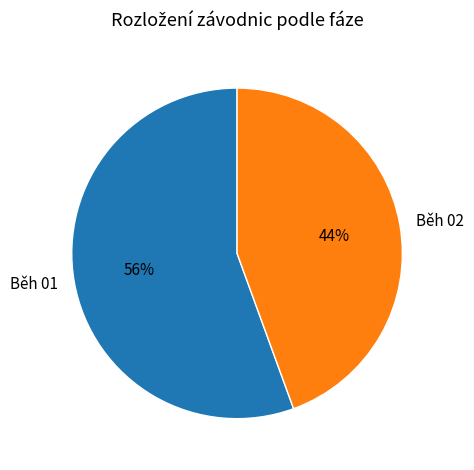

Approximately how many times larger is the value at Běh 02 compared to Běh 01?

0.8